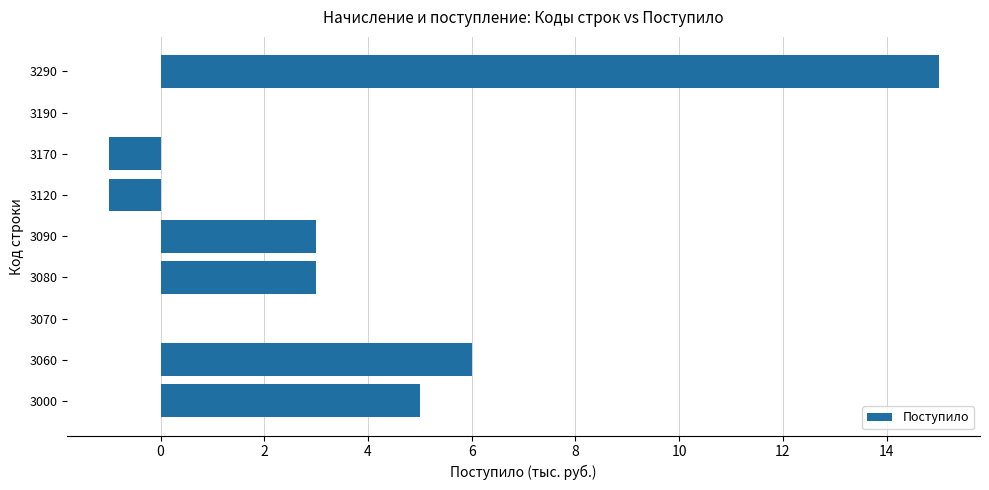

Does the chart contain stacked bars?

No